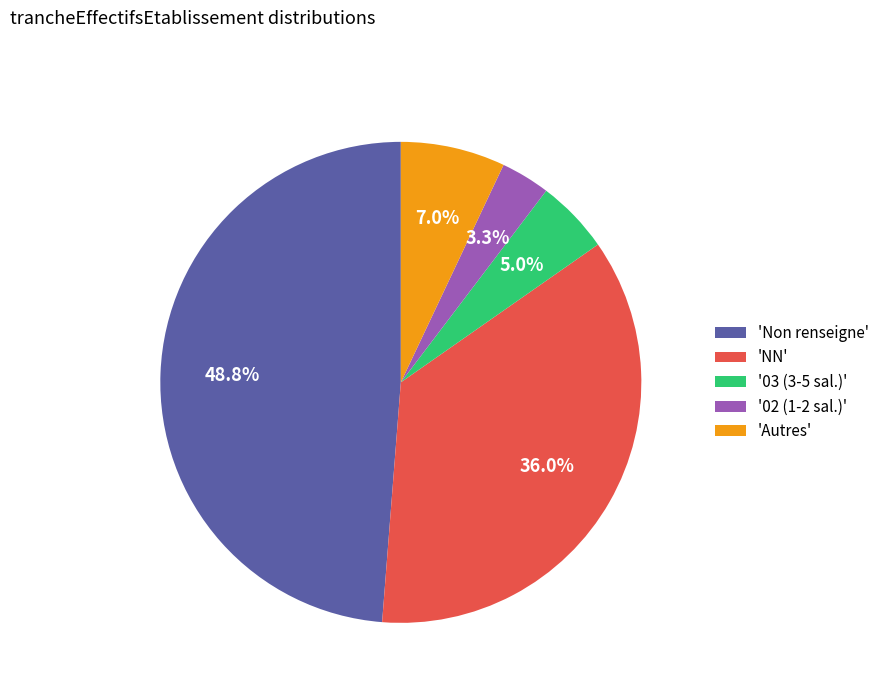

Which has a higher value, 'Autres' or '03 (3-5 sal.)'?

'Autres'